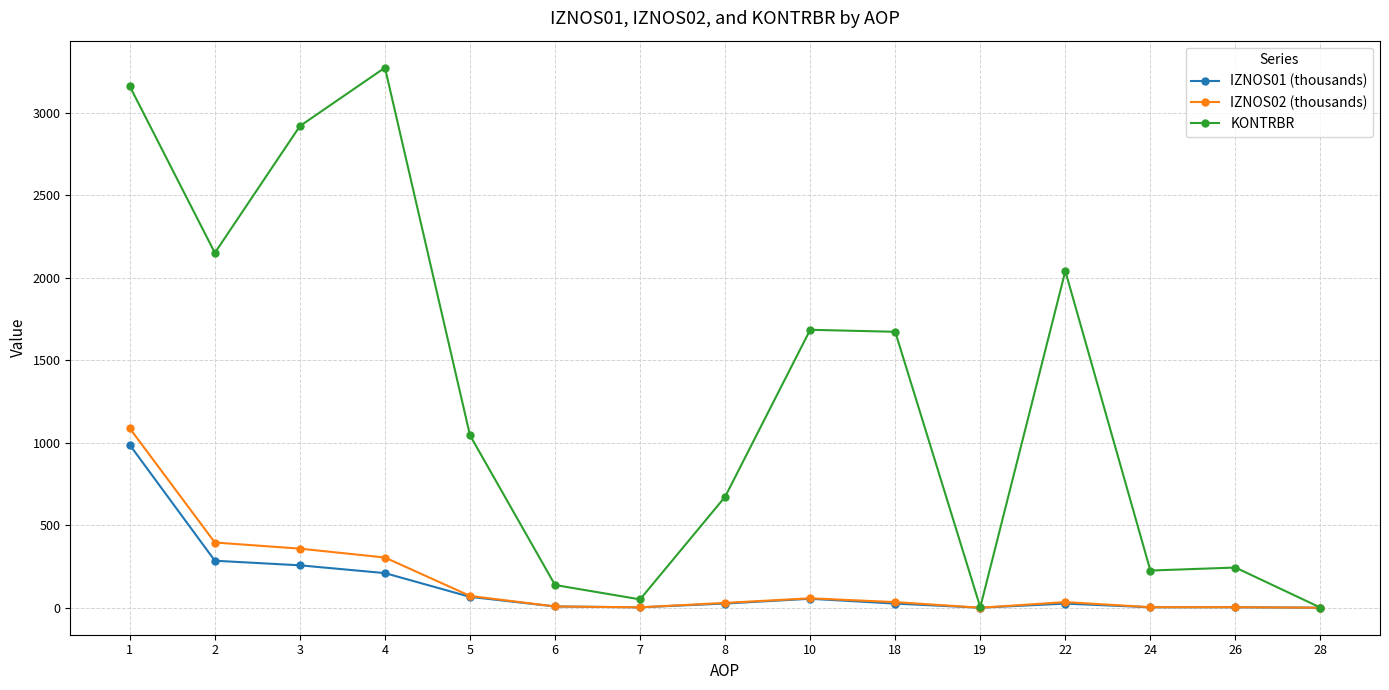

Rank the series by their maximum value, from lowest to highest.

IZNOS01 (thousands), IZNOS02 (thousands), KONTRBR